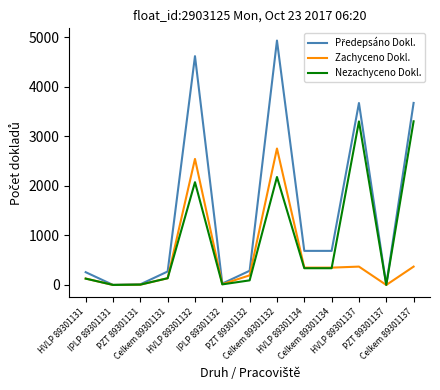

True or false: Nezachyceno Dokl. and Zachyceno Dokl. cross at least once.

True